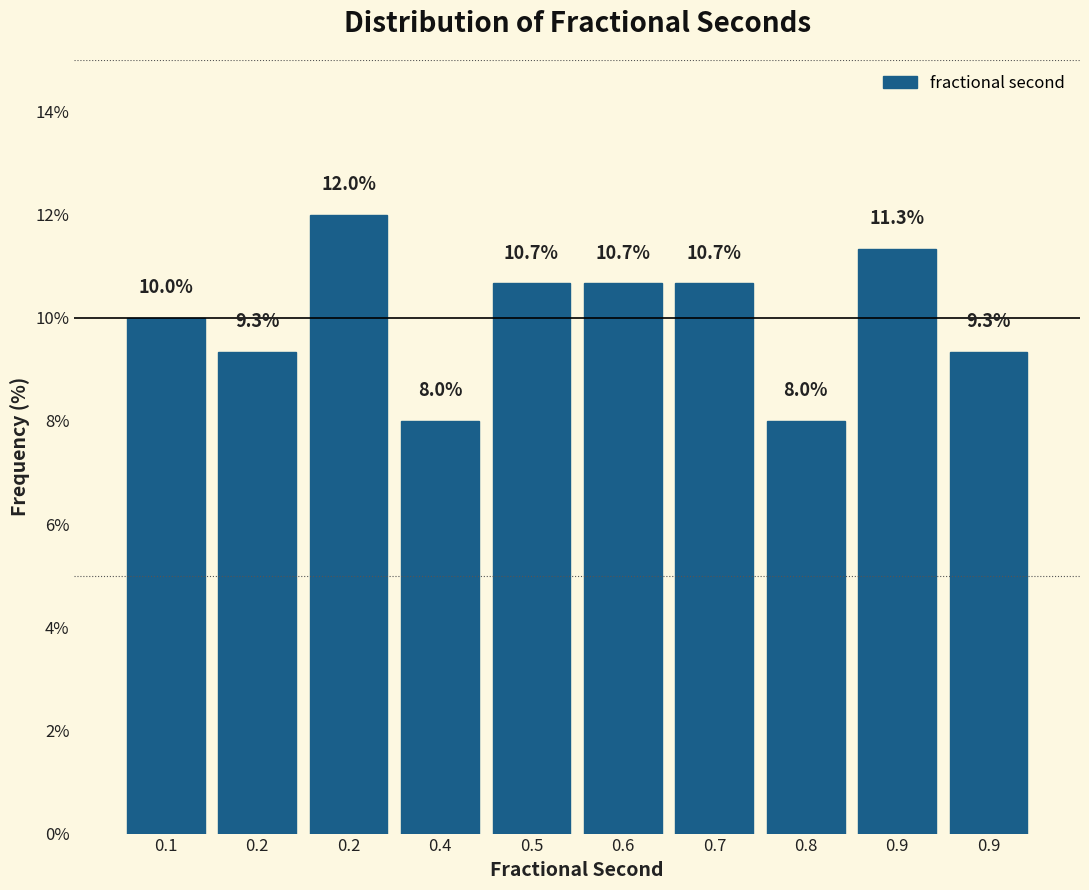

How many bars are there in total?

10